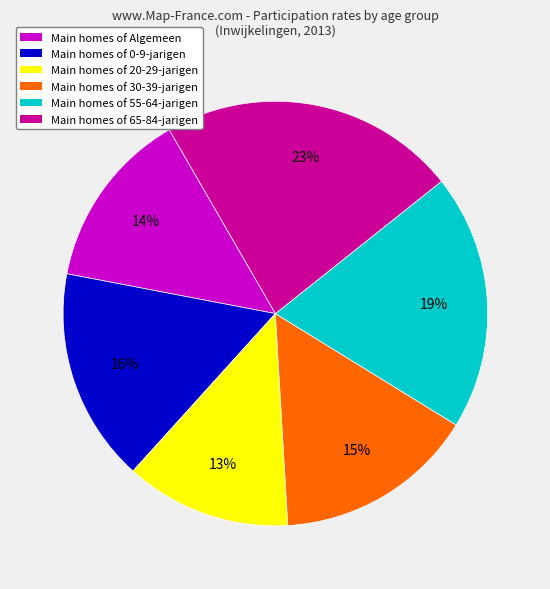

Which has a higher value, Main homes of 55-64-jarigen or Main homes of 0-9-jarigen?

Main homes of 55-64-jarigen